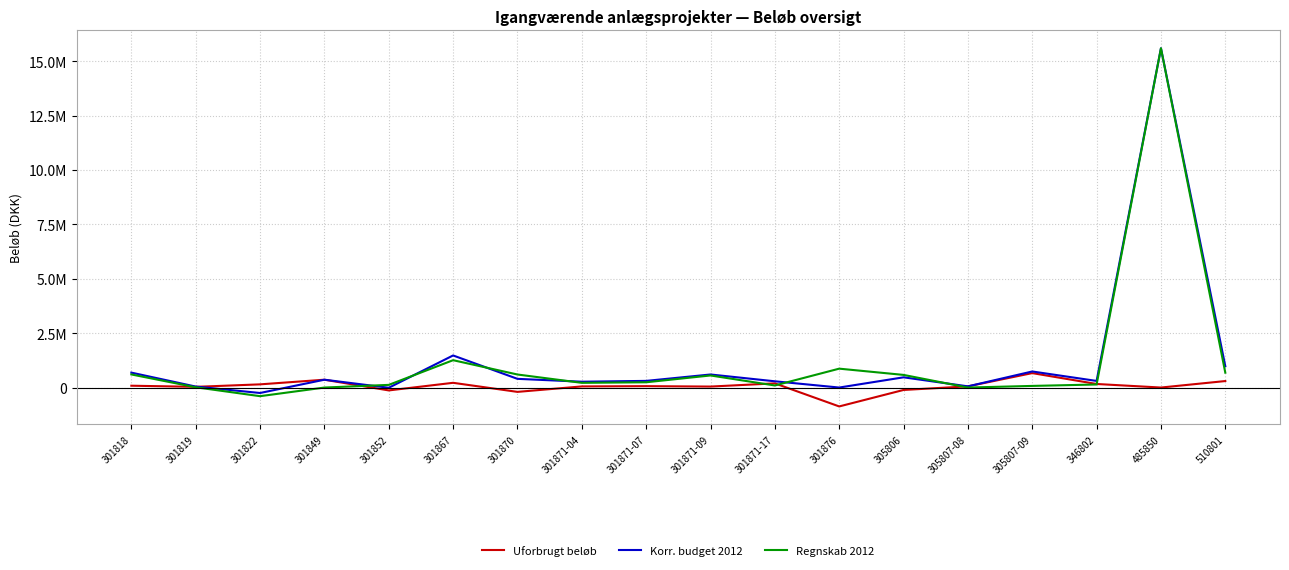

What is the label of the 14th point from the left?

305807-08